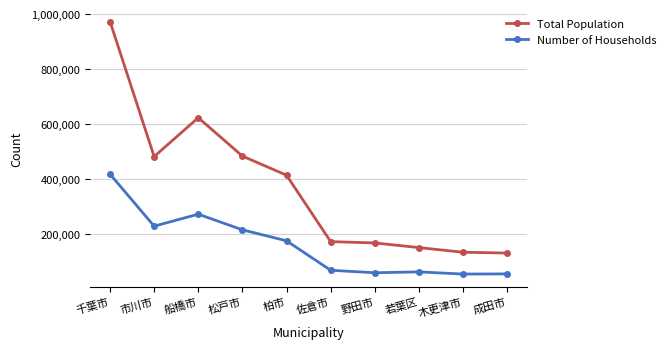

True or false: Total Population and Number of Households intersect in this chart.

False